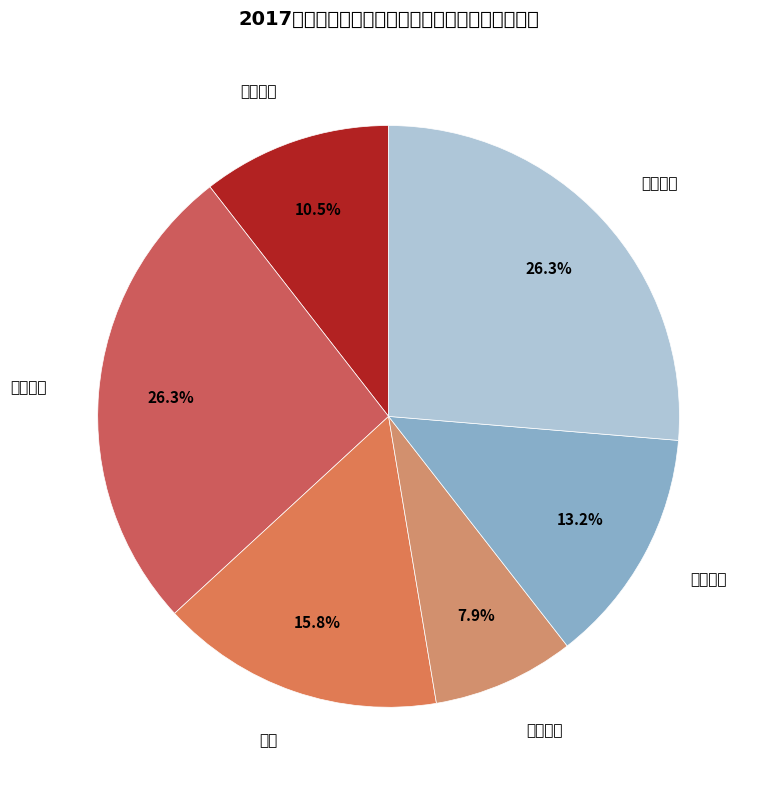

Rank the categories by value from lowest to highest.

东门小学, 实验中学, 西门小学, 外校, 实验小学, 南门小学